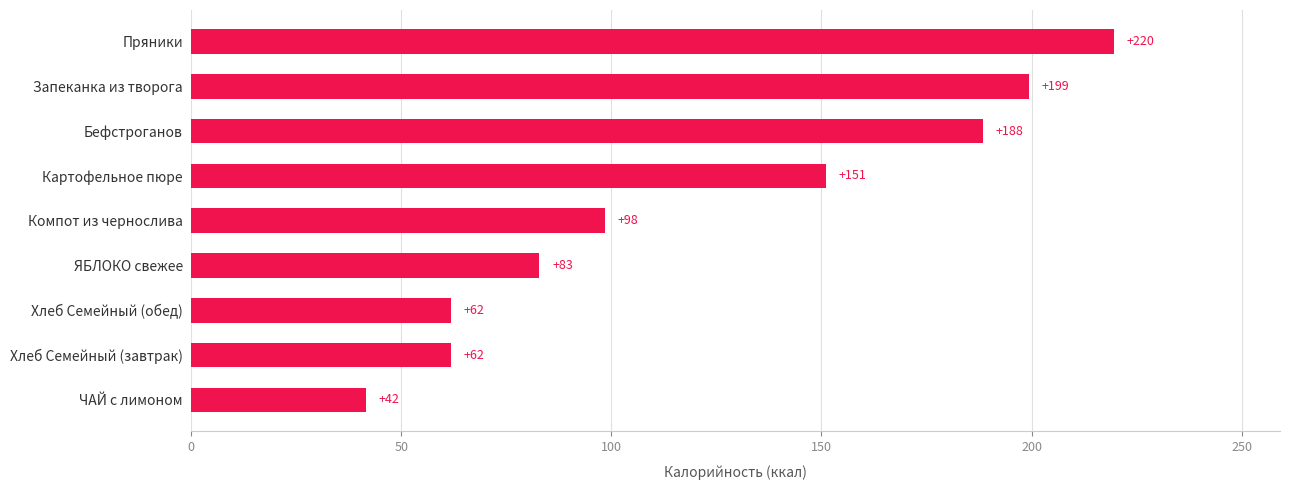

How many bars are there in total?

9